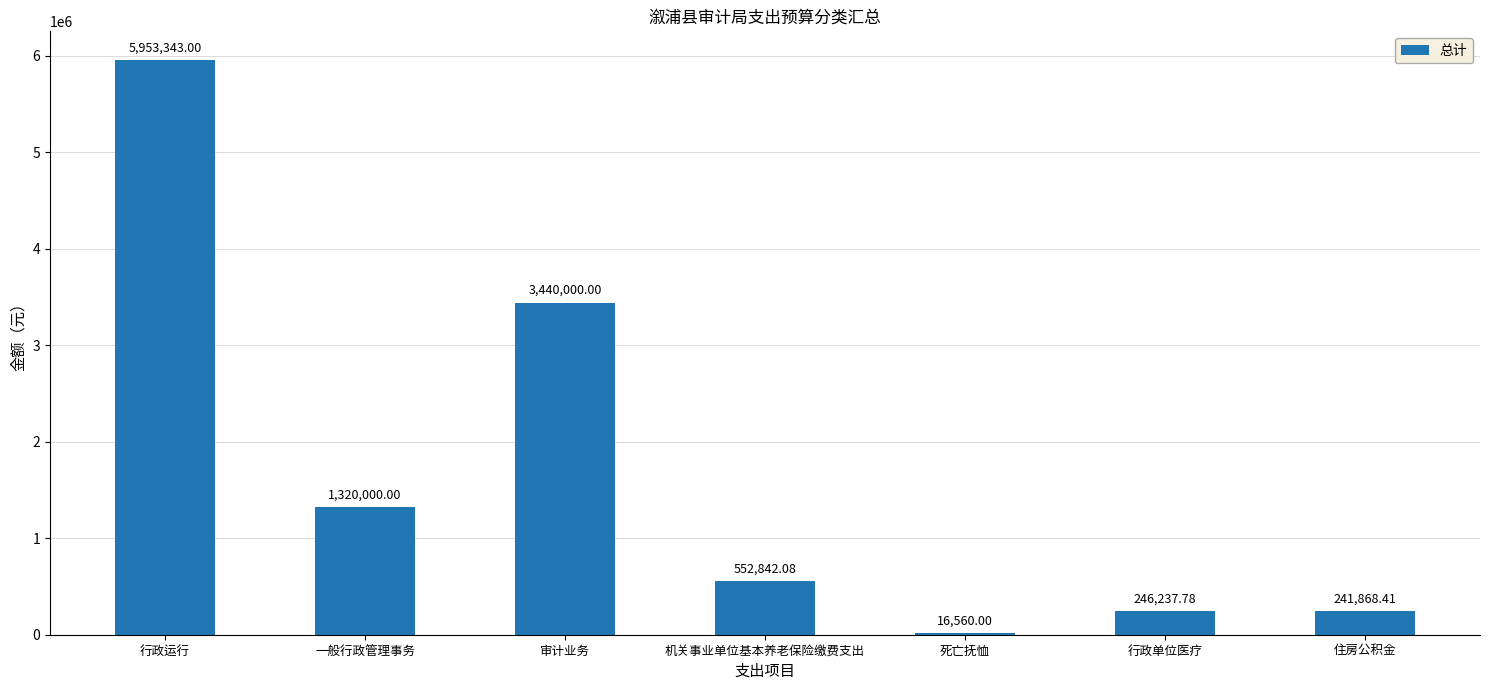

What is the sum of the values at 机关事业单位基本养老保险缴费支出 and 行政单位医疗?

799079.9